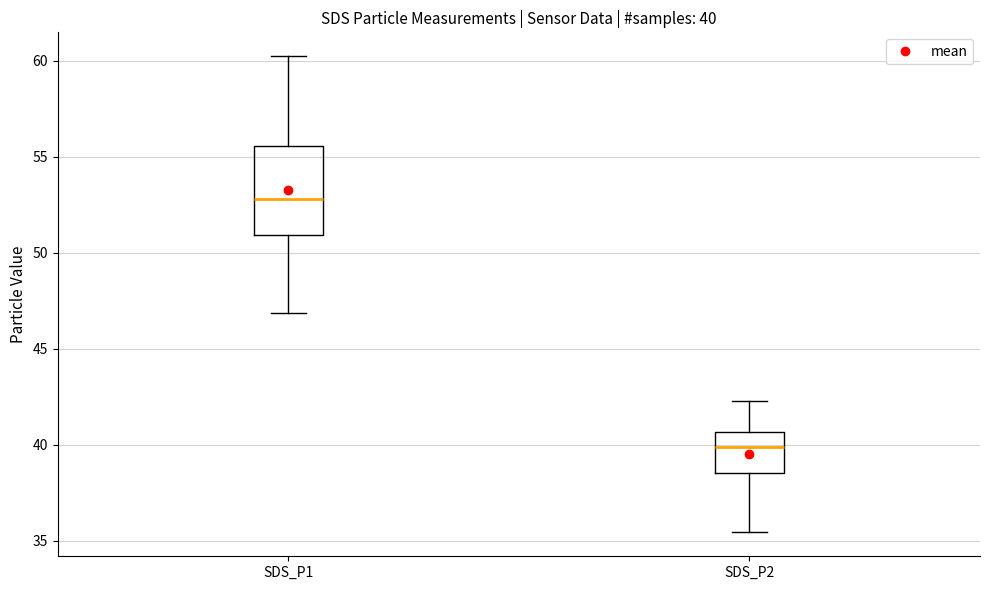

Which box's median line is the highest?

SDS_P1